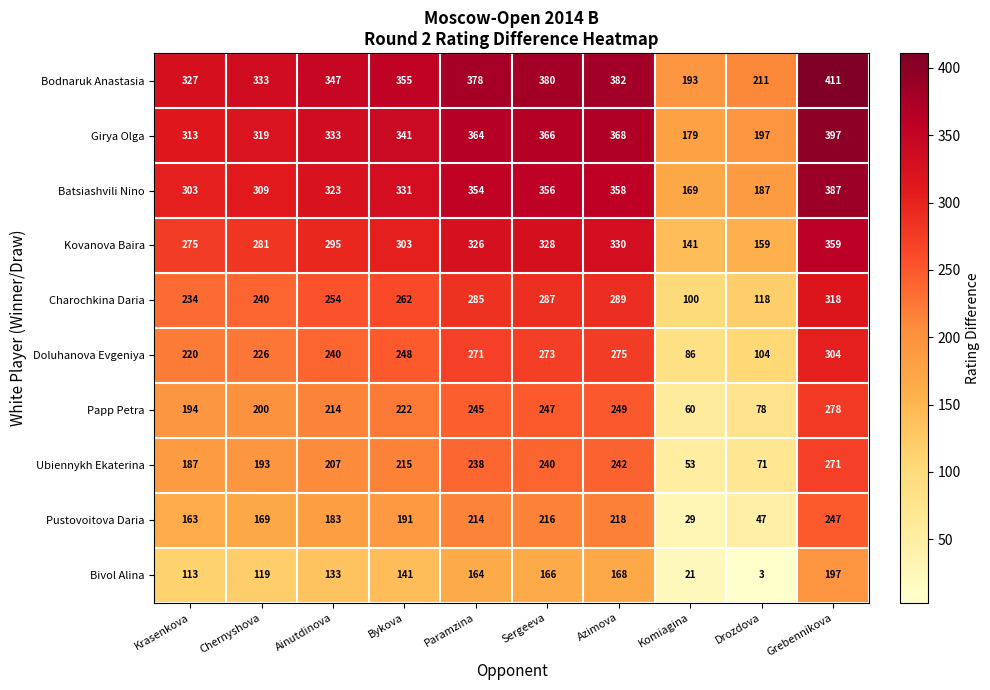

Which series has the largest total across all categories?

Bodnaruk Anastasia